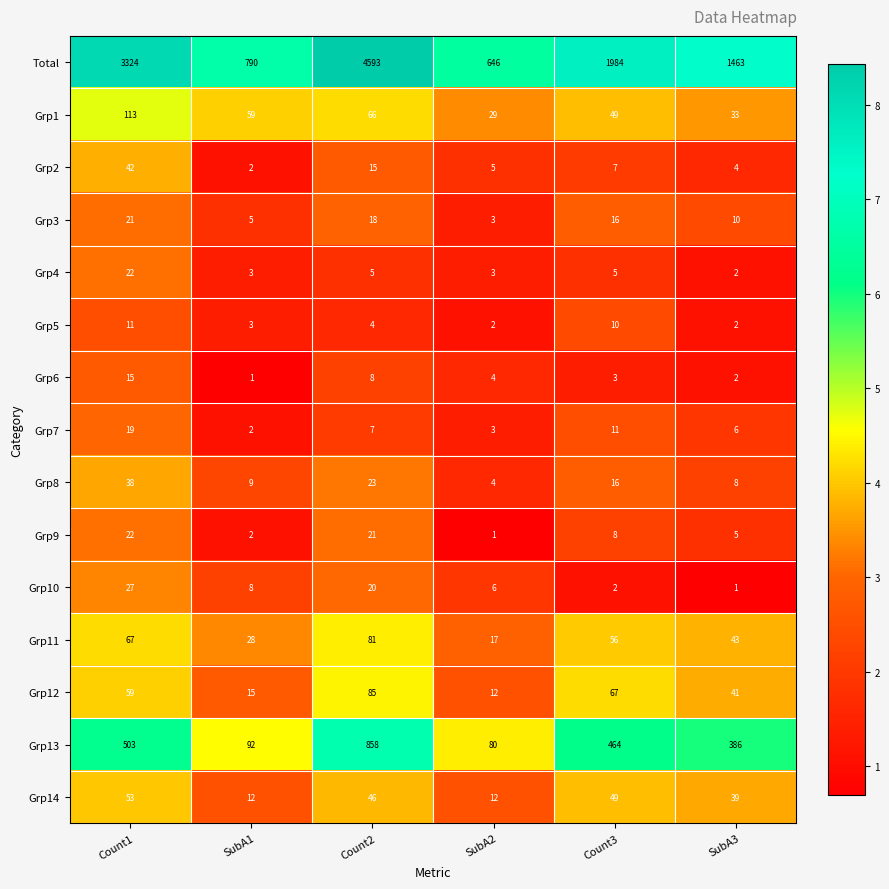

Between Count1 and SubA1, which series saw the biggest shift?

Total